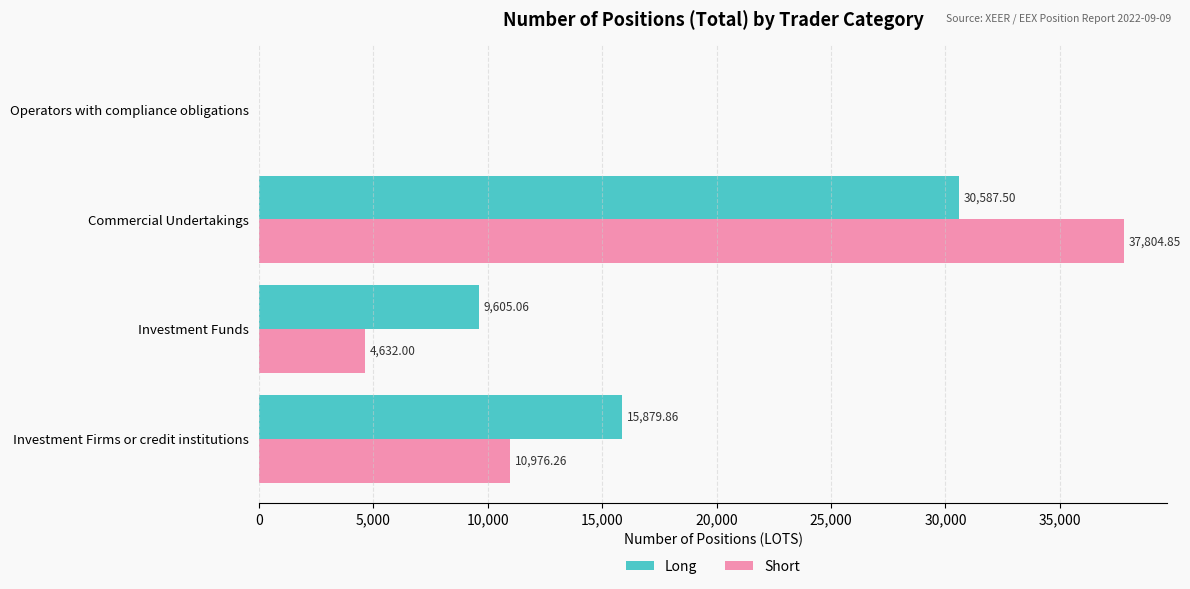

At which label is Long closest to 15293?

Investment Firms or credit institutions